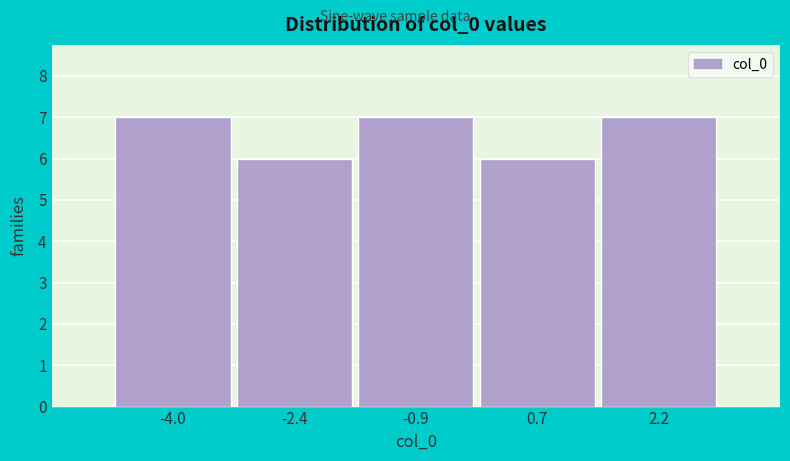

Reading left to right, what are all the values shown in this chart?

7	6	7	6	7